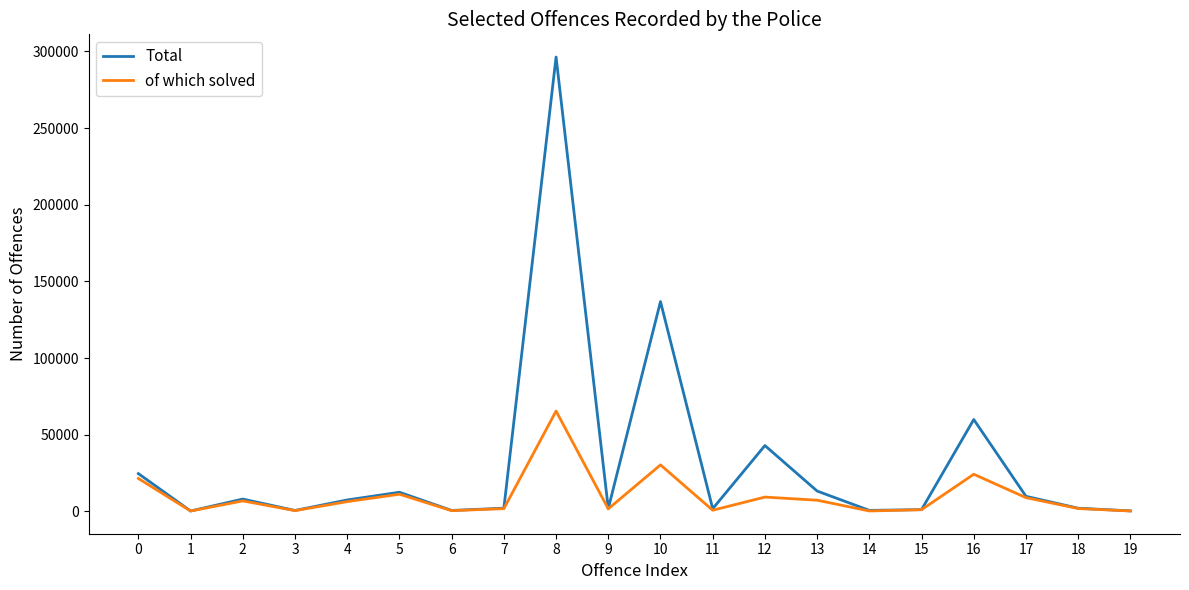

Does the chart have visible grid lines?

No